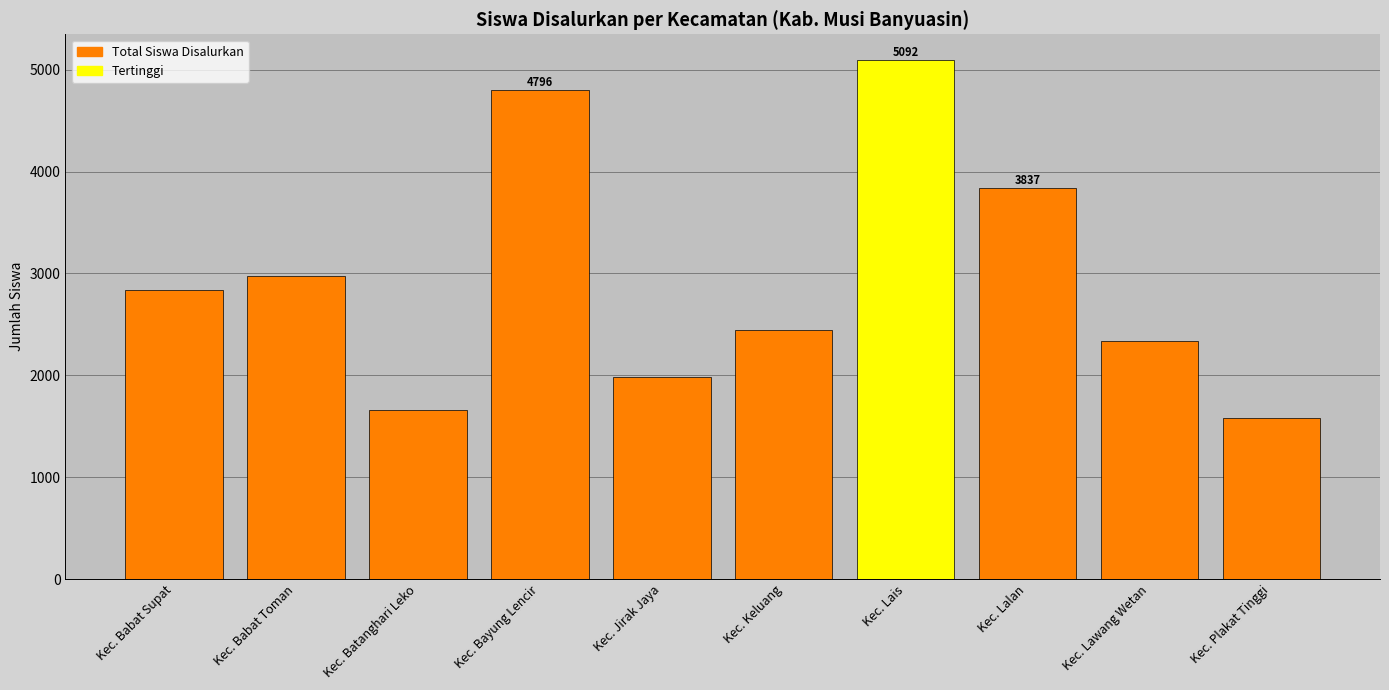

What is the greatest value displayed?

5092